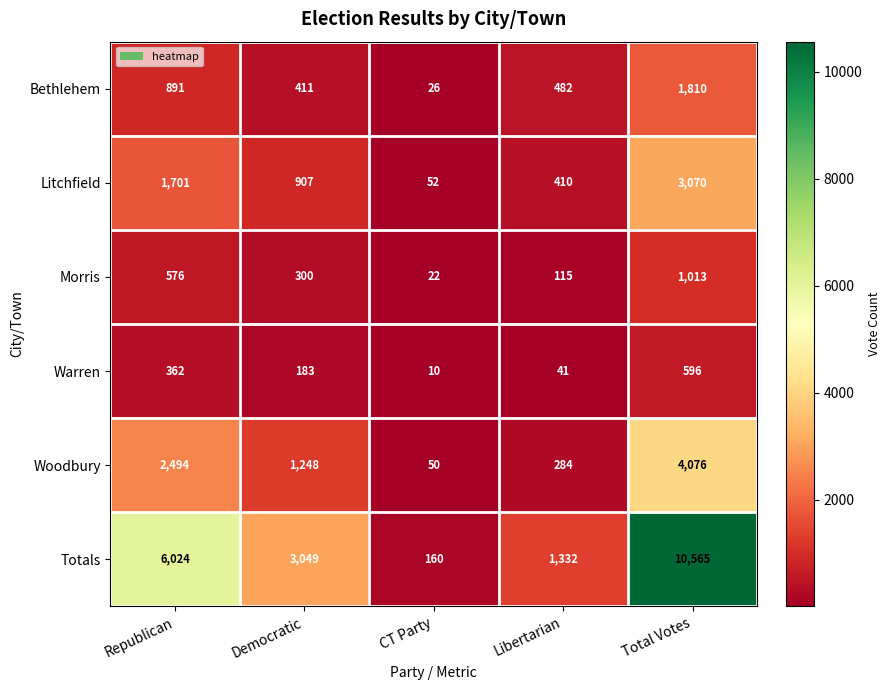

Rank the series at CT Party from highest to lowest value.

Totals, Litchfield, Woodbury, Bethlehem, Morris, Warren